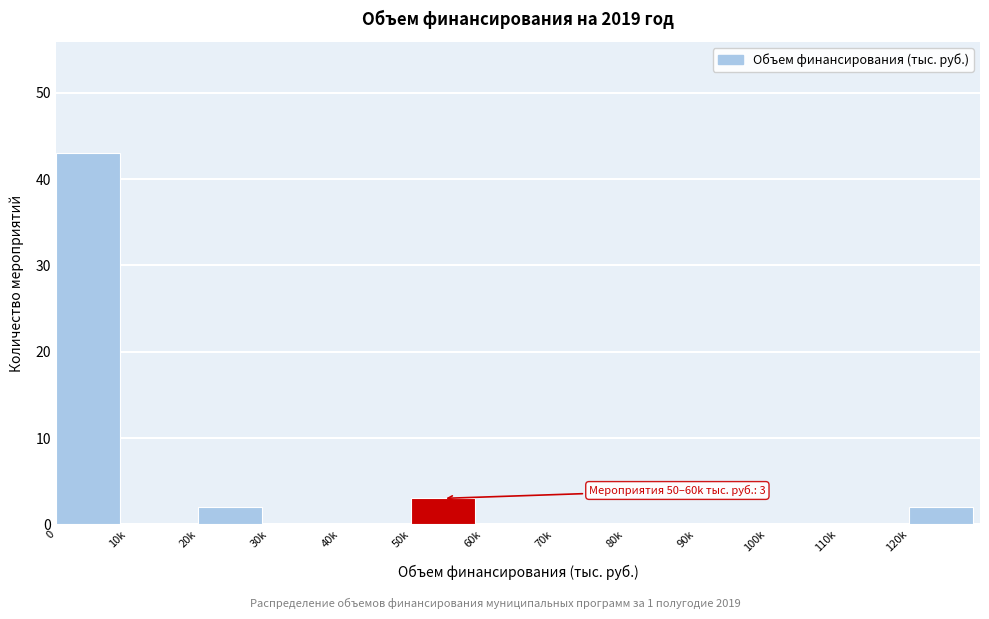

Reading left to right, what are all the values shown in this chart?

0=43	10k=0	20k=2	30k=0	40k=0	50k=3	60k=0	70k=0	80k=0	90k=0	100k=0	110k=0	120k=2